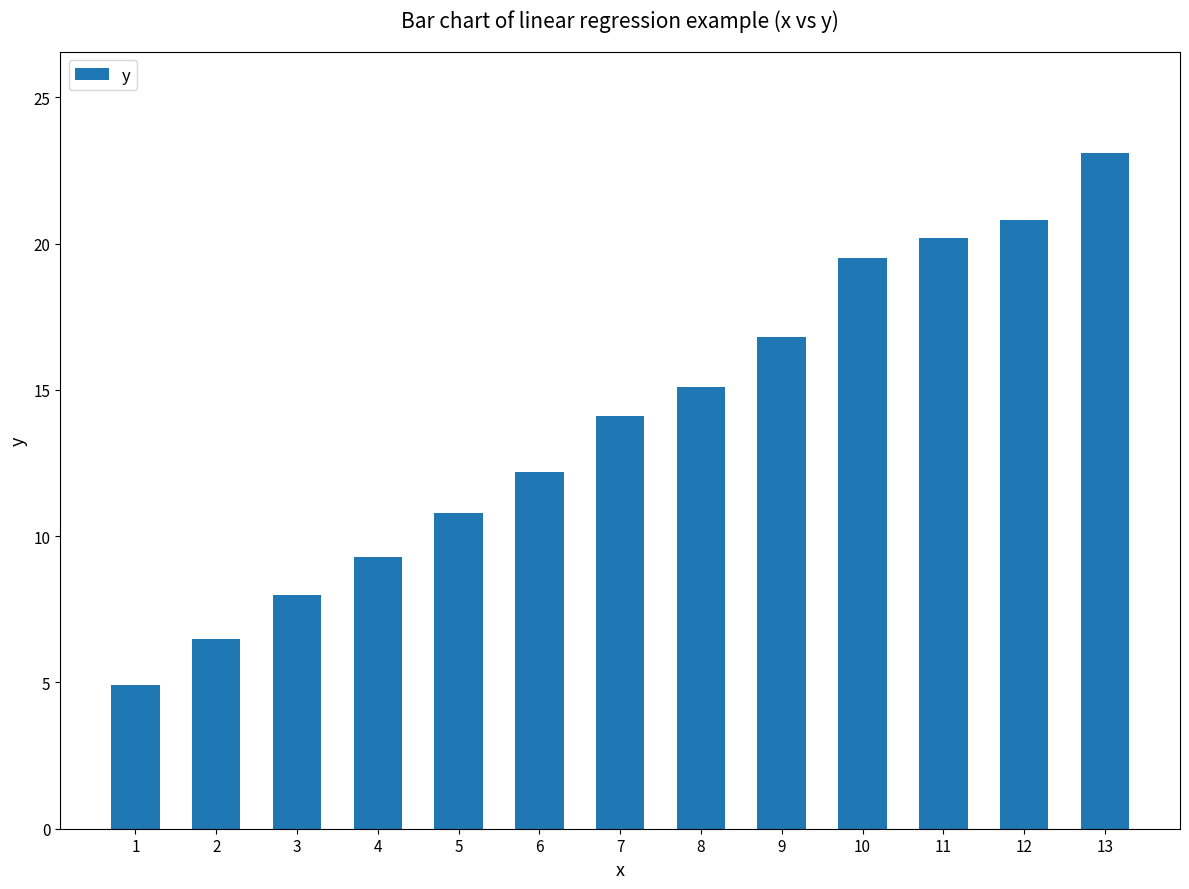

True or false: the data shows 4.8 at 6.

False